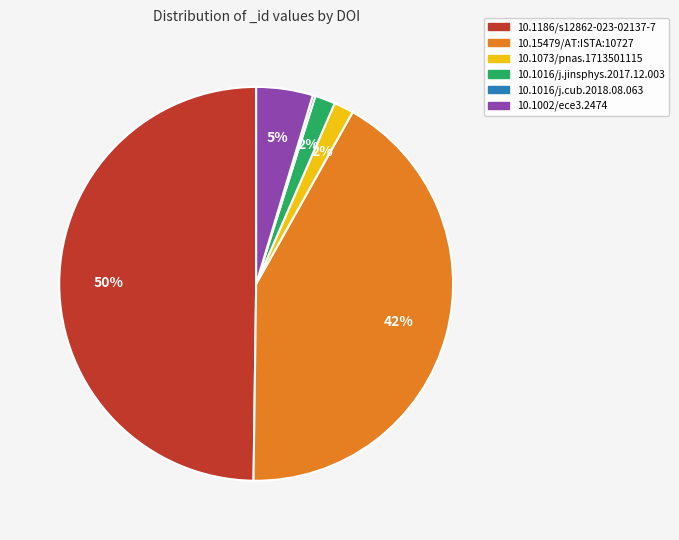

Which category has the biggest portion of the pie?

10.1186/s12862-023-02137-7